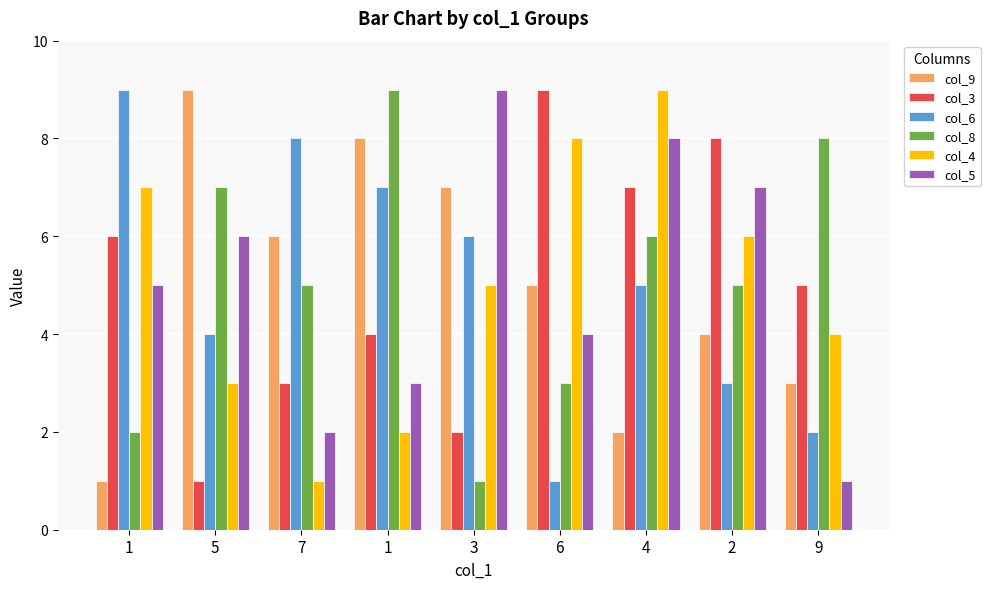

How many data points does each series have?

9